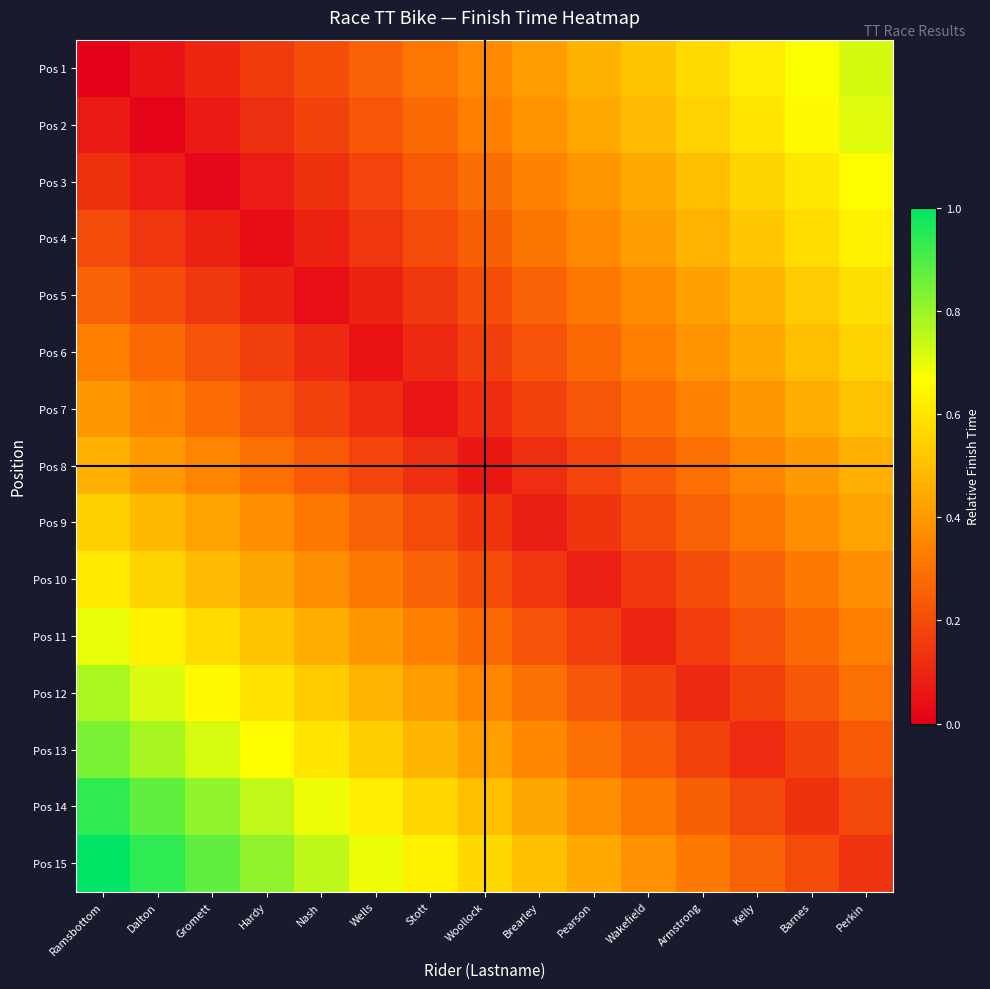

Which has a higher value, Woollock or Wakefield?

Wakefield